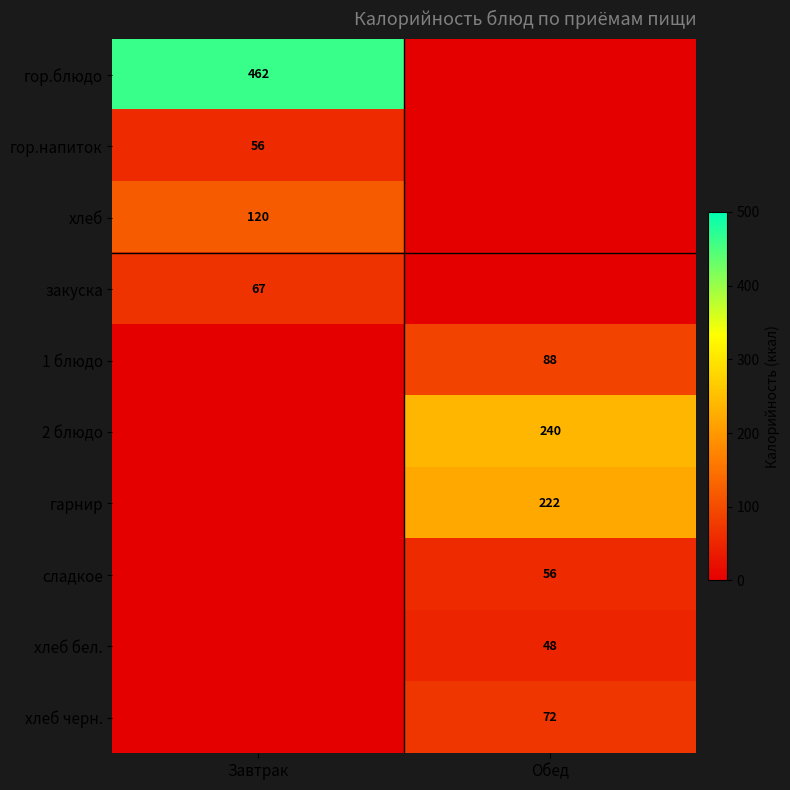

Is it true that гор.блюдо equals 462 at Завтрак?

True